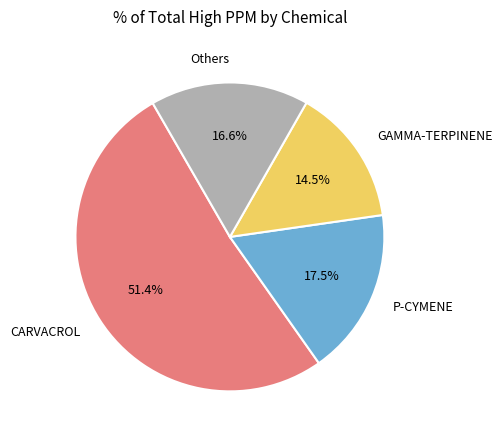

What percentage is NOT represented by Others?

83.4%